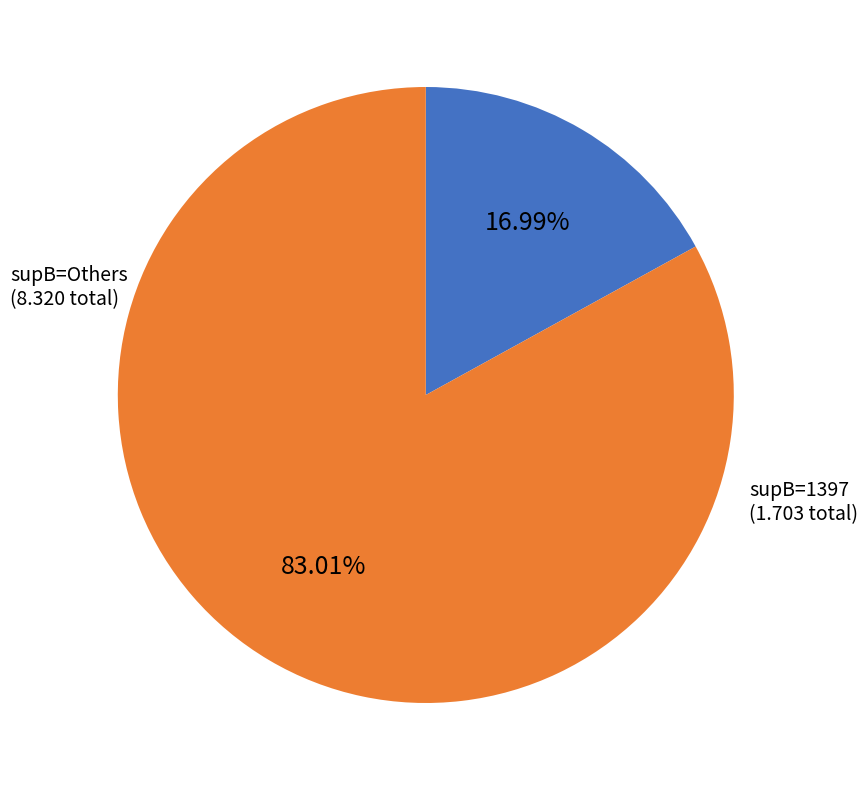

Is there a majority slice in this chart?

Yes